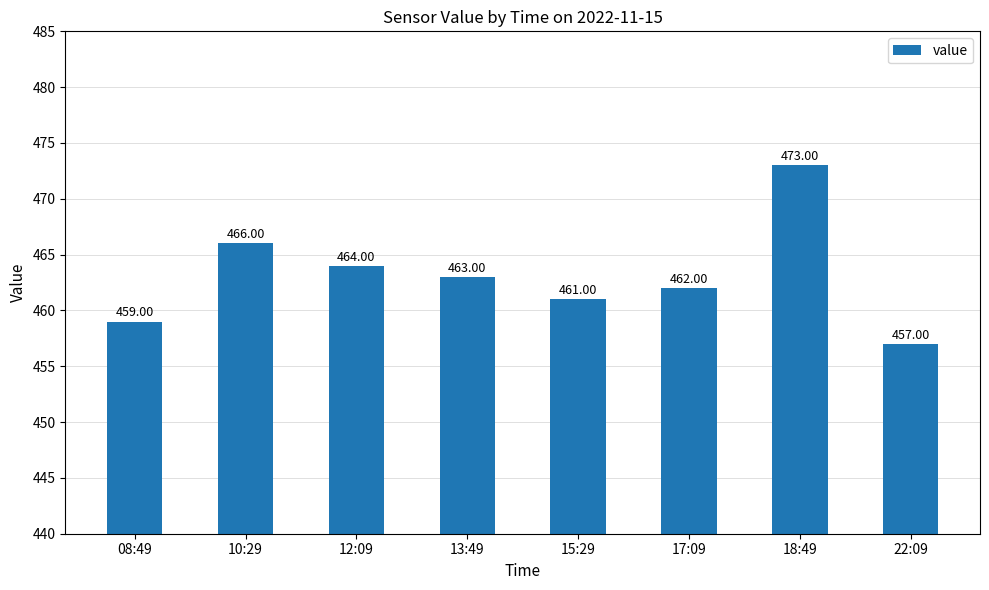

Reading left to right, what are all the values shown in this chart?

459	466	464	463	461	462	473	457